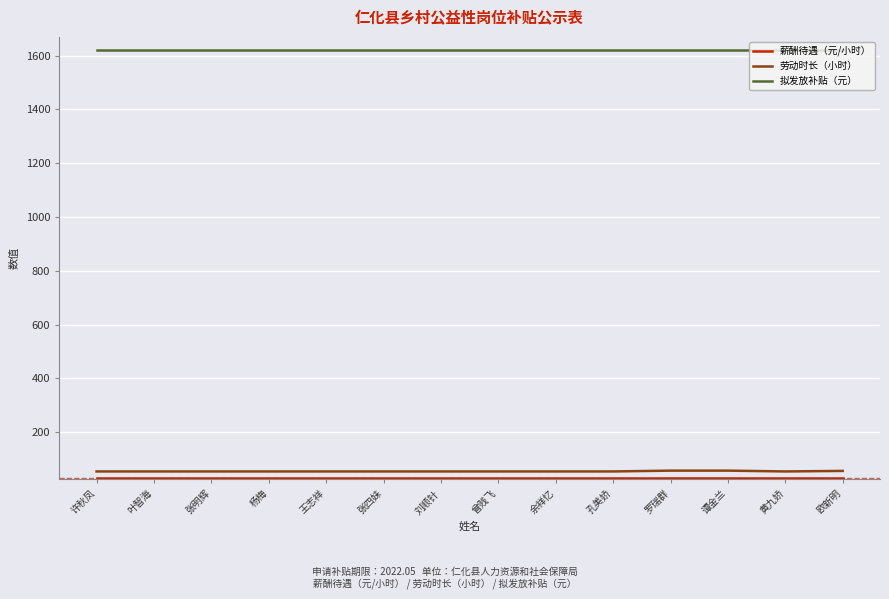

Which series has the largest total across all categories?

拟发放补贴（元）